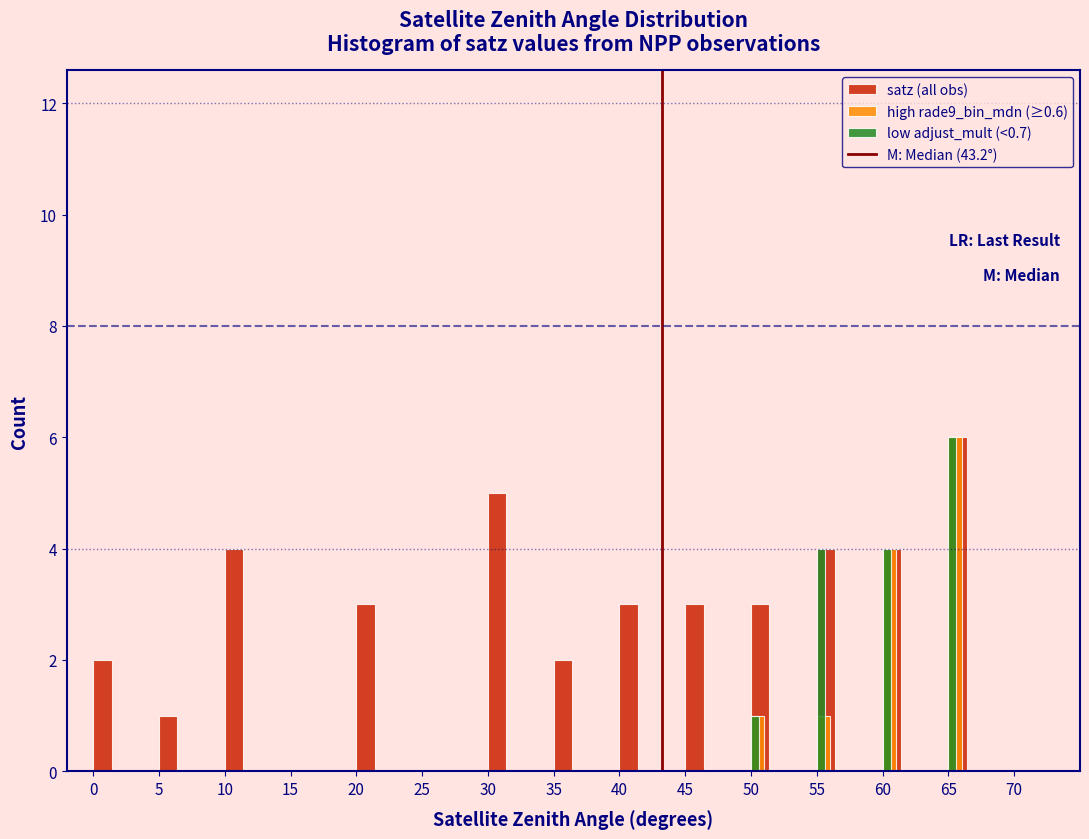

Between 55 and 60, which series saw the biggest shift?

high rade9_bin_mdn (≥0.6)